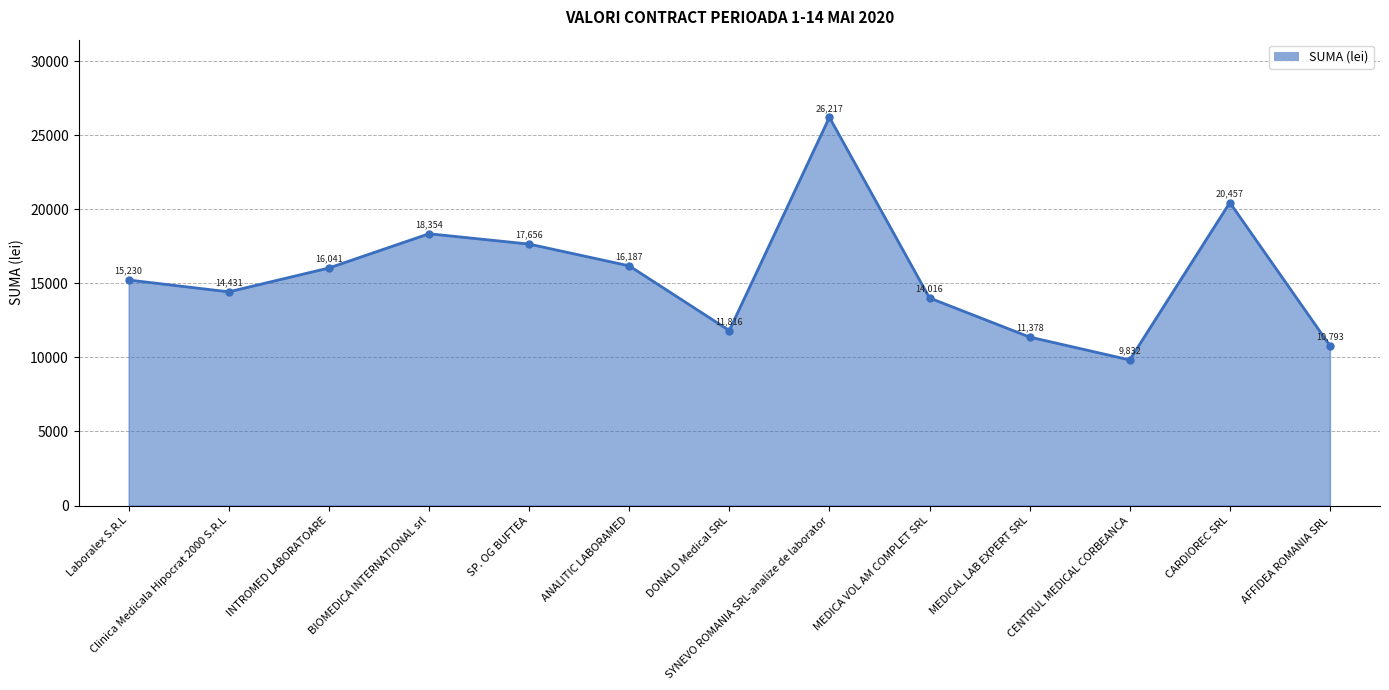

Approximately how many times larger is the value at CENTRUL MEDICAL CORBEANCA compared to CARDIOREC SRL?

0.5